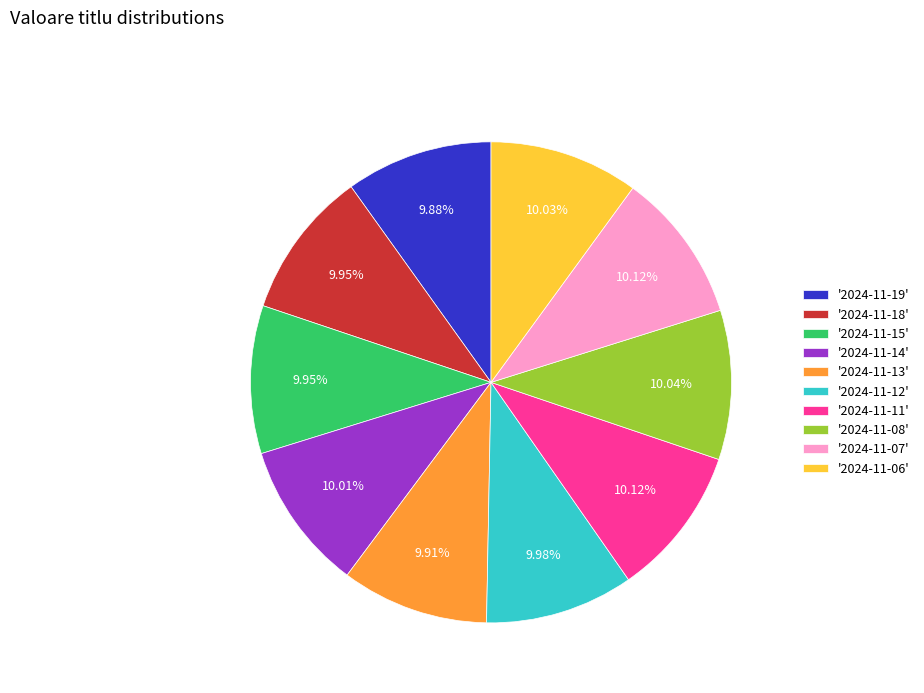

How many slices are in this pie chart?

10